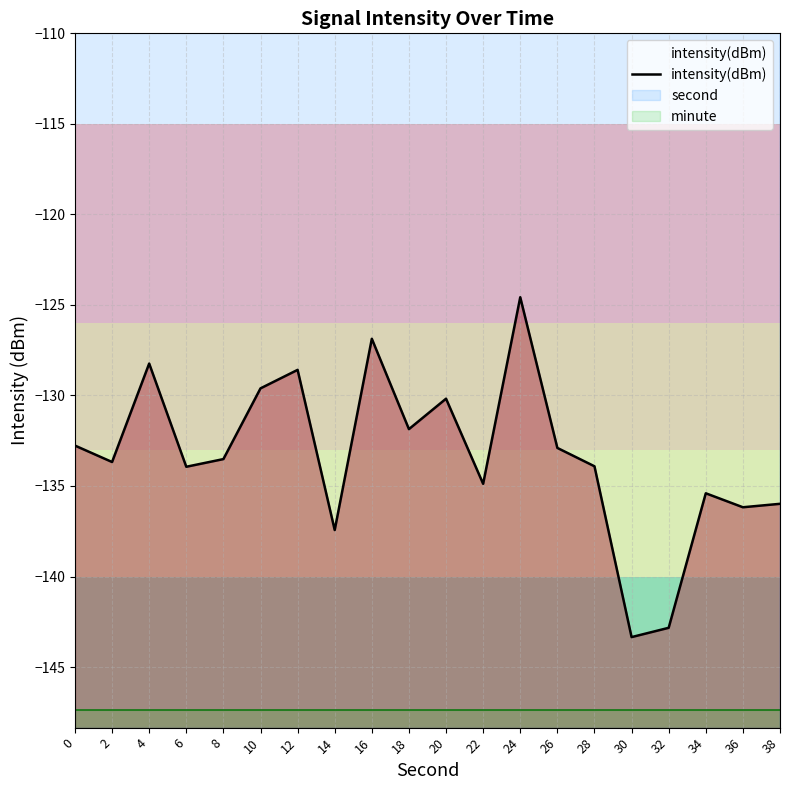

List the labels in order of value, smallest first.

30, 32, 14, 36, 38, 34, 22, 6, 28, 2, 8, 26, 0, 18, 20, 10, 12, 4, 16, 24